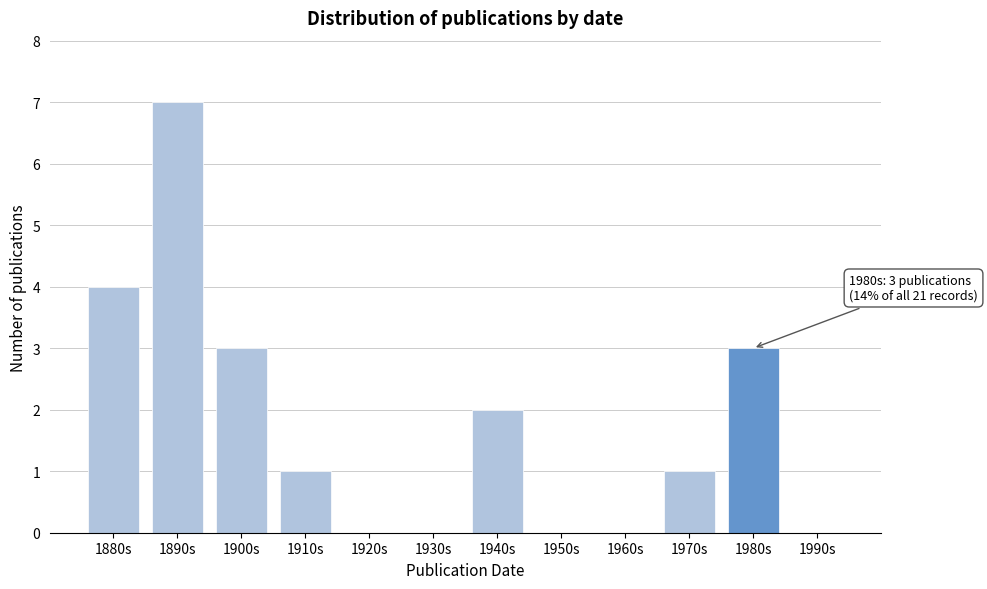

Reading left to right, extract all data points from this chart.

1880s=4	1890s=7	1900s=3	1910s=1	1920s=0	1930s=0	1940s=2	1950s=0	1960s=0	1970s=1	1980s=3	1990s=0